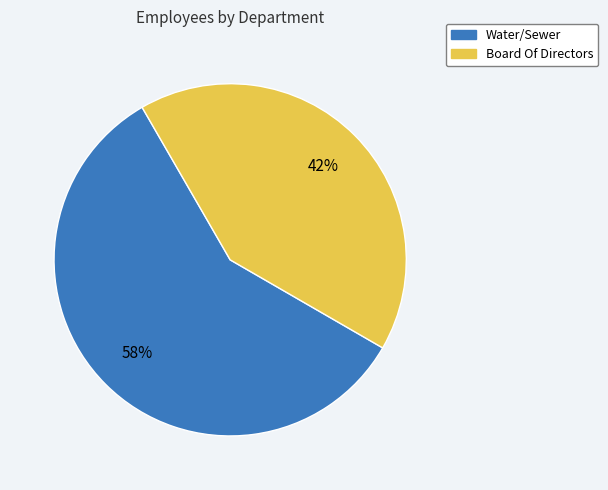

Which category has the biggest portion of the pie?

Water/Sewer